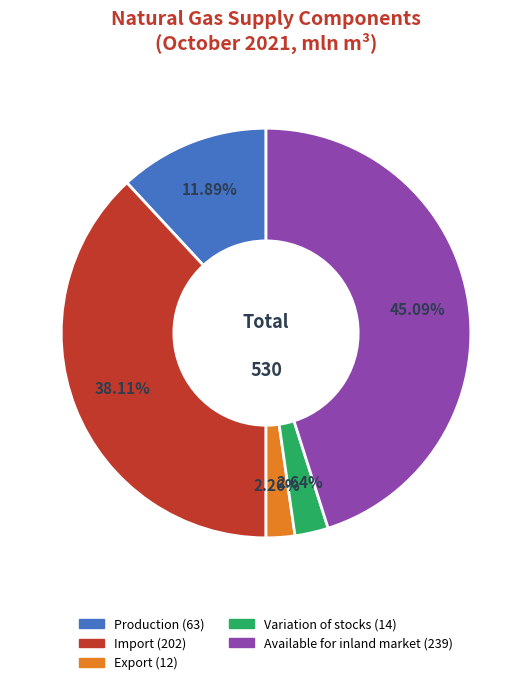

Count the number of slices in the pie.

5